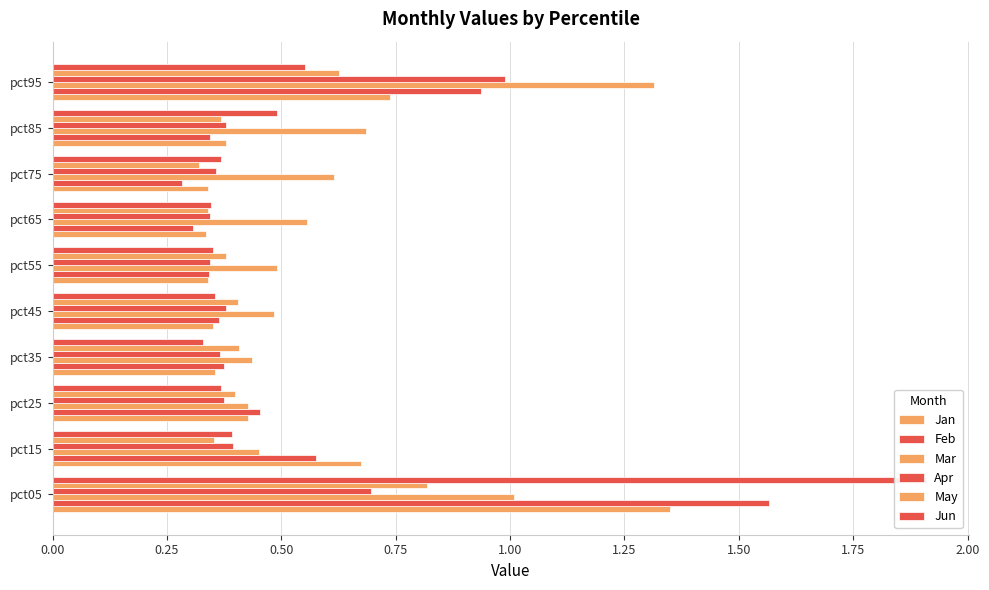

The value of May at pct75 is 0.2. True or false?

False